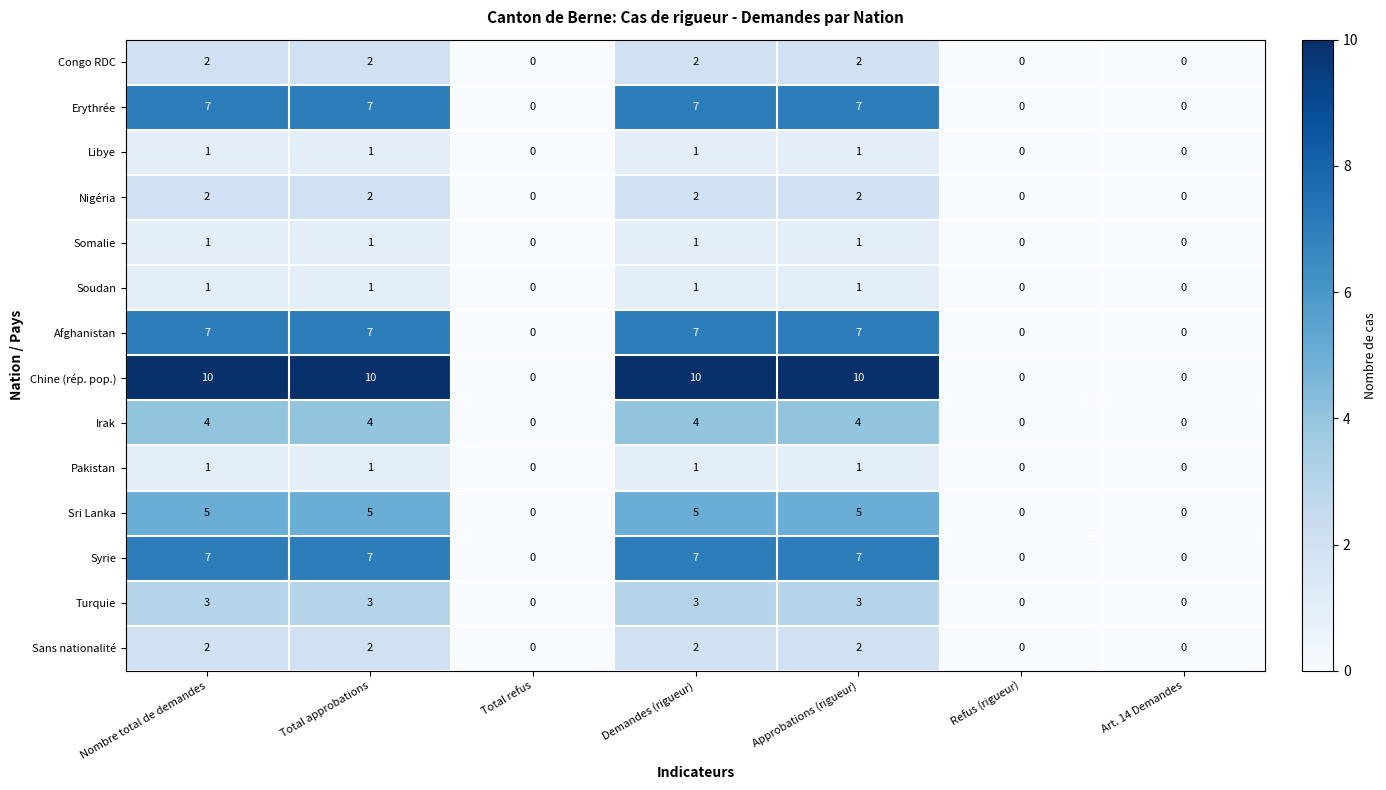

At how many categories does at least one series exceed 2?

4